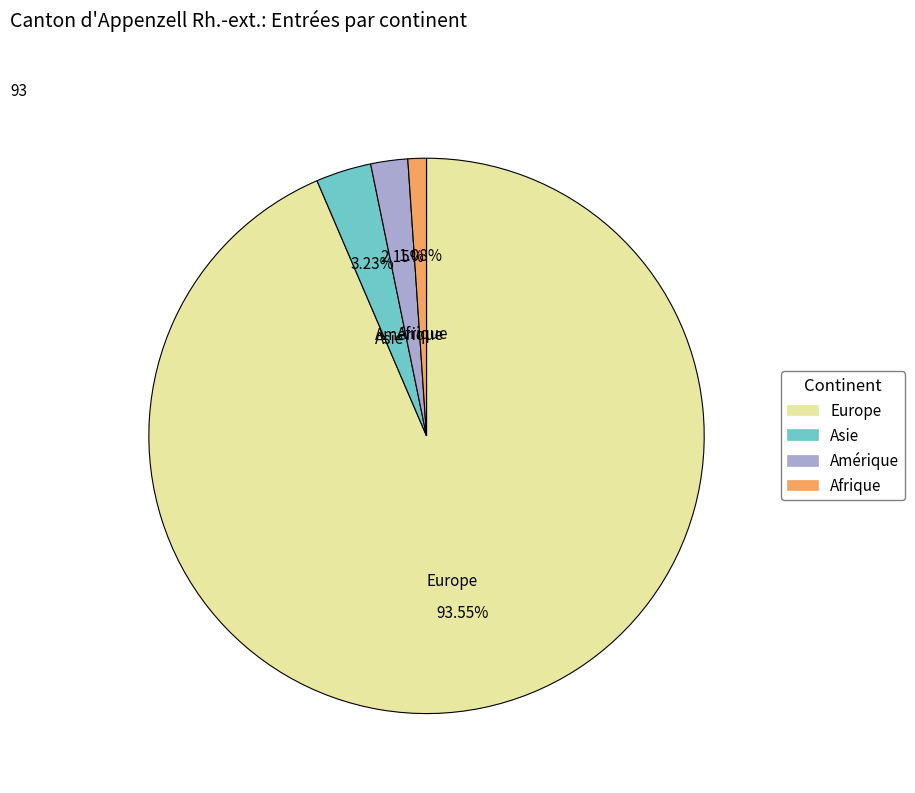

How many slices are in this pie chart?

4